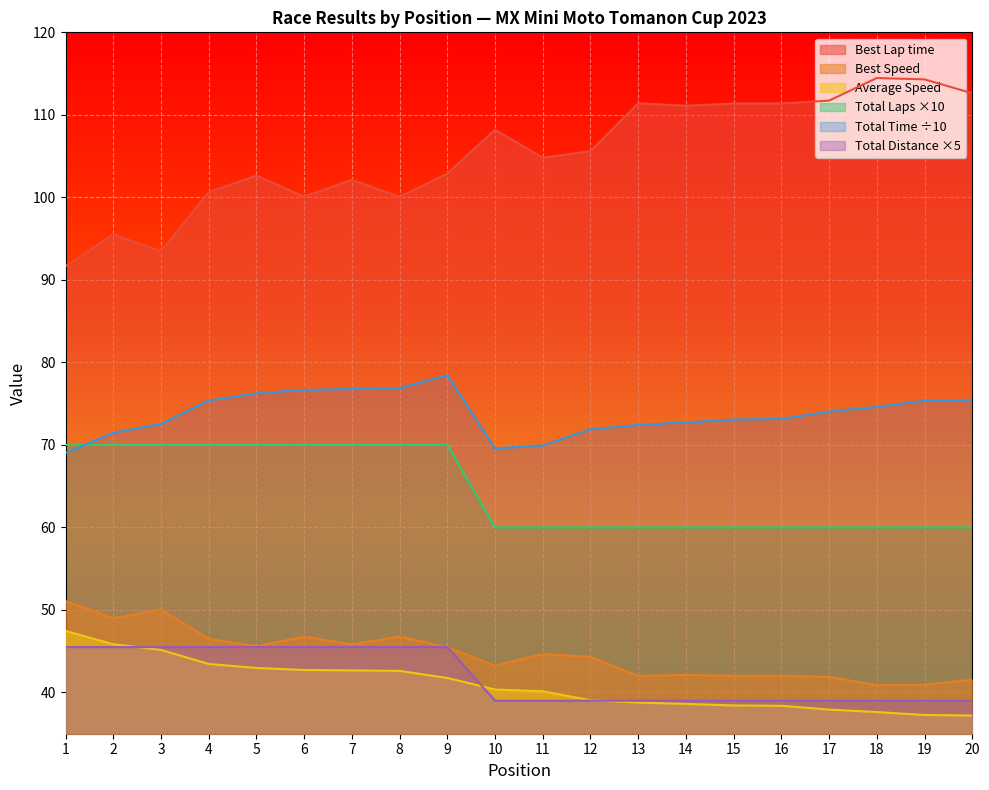

At 7, list the series in order from smallest to largest.

Average Speed, Total Distance, Best Speed, Total Laps, Total Time, Best Lap time